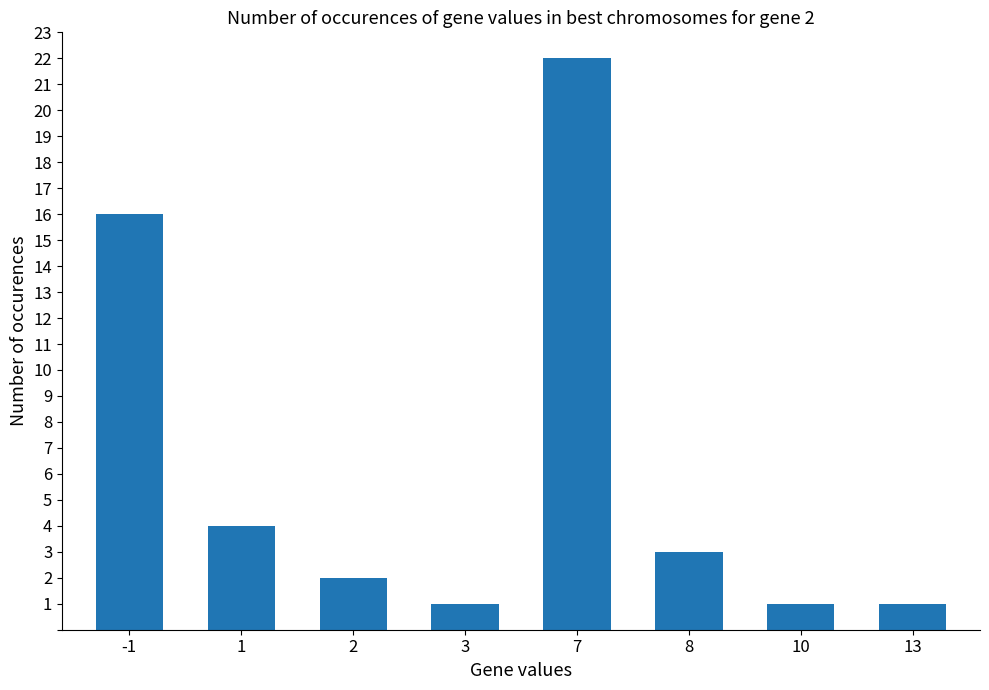

What is the value of the 2nd bar from the left?

4